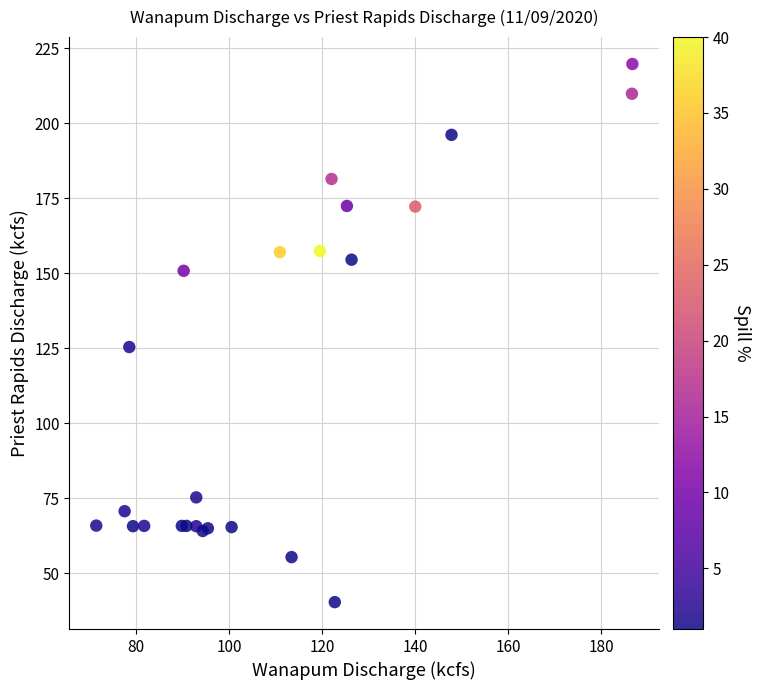

What Y value in the scatter plot is closest to 130?

125.4